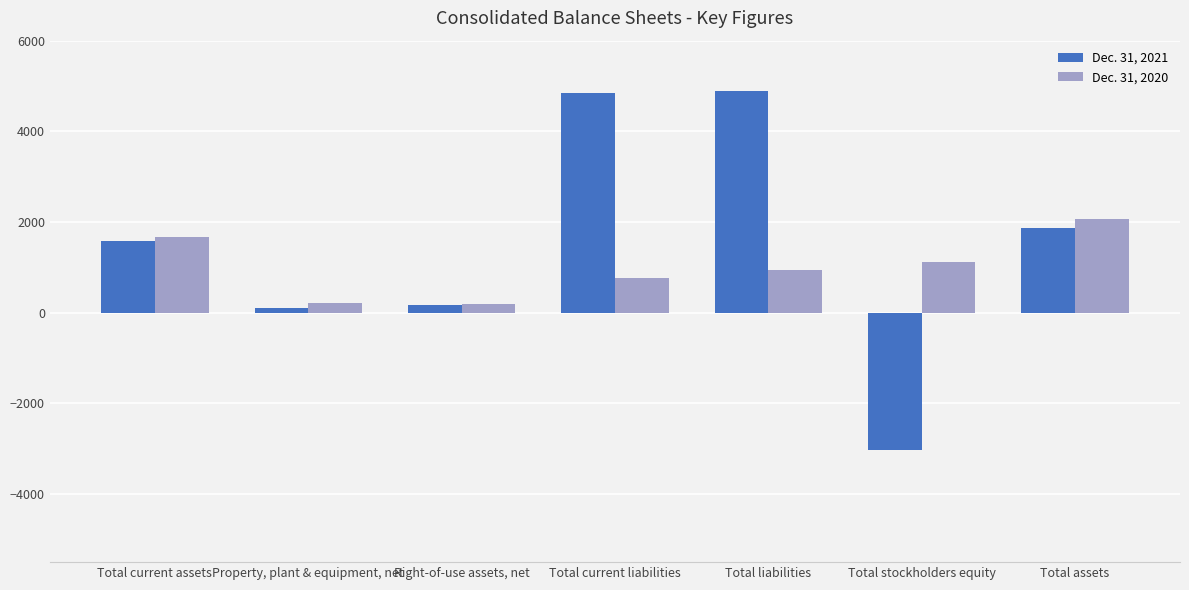

Is it true that Dec. 31, 2020 equals 1677 at Total current assets?

True